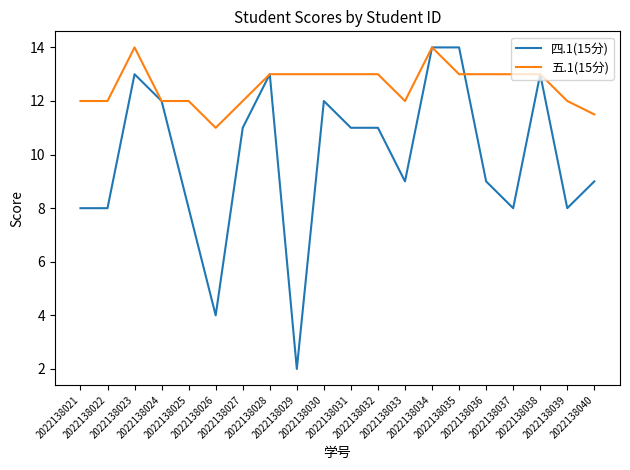

What is the greatest value displayed?

14.0